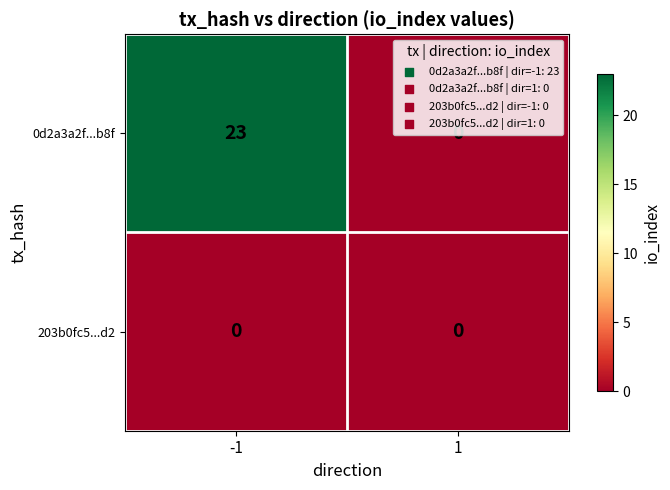

The value of 0d2a3a2f...b8f at 1 is 0. True or false?

True